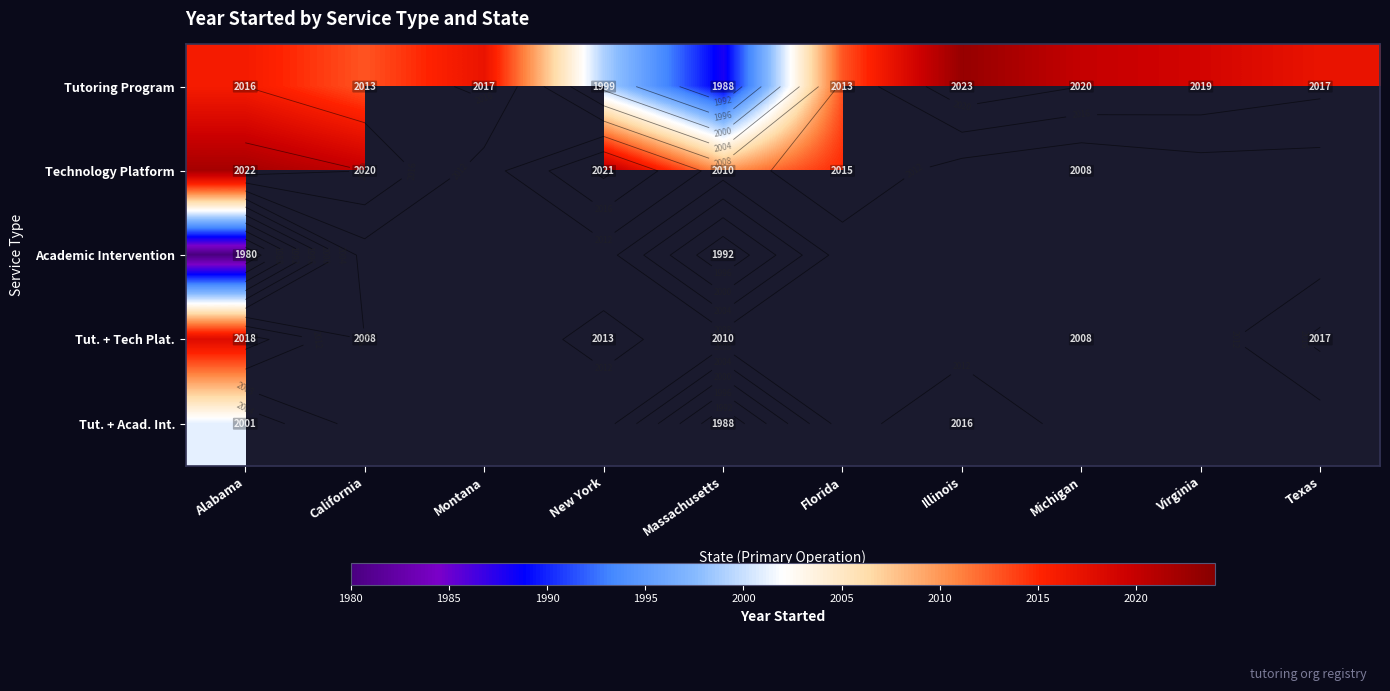

What is the difference between the maximum and minimum values in the Tut. + Acad. Int. series?

28.0